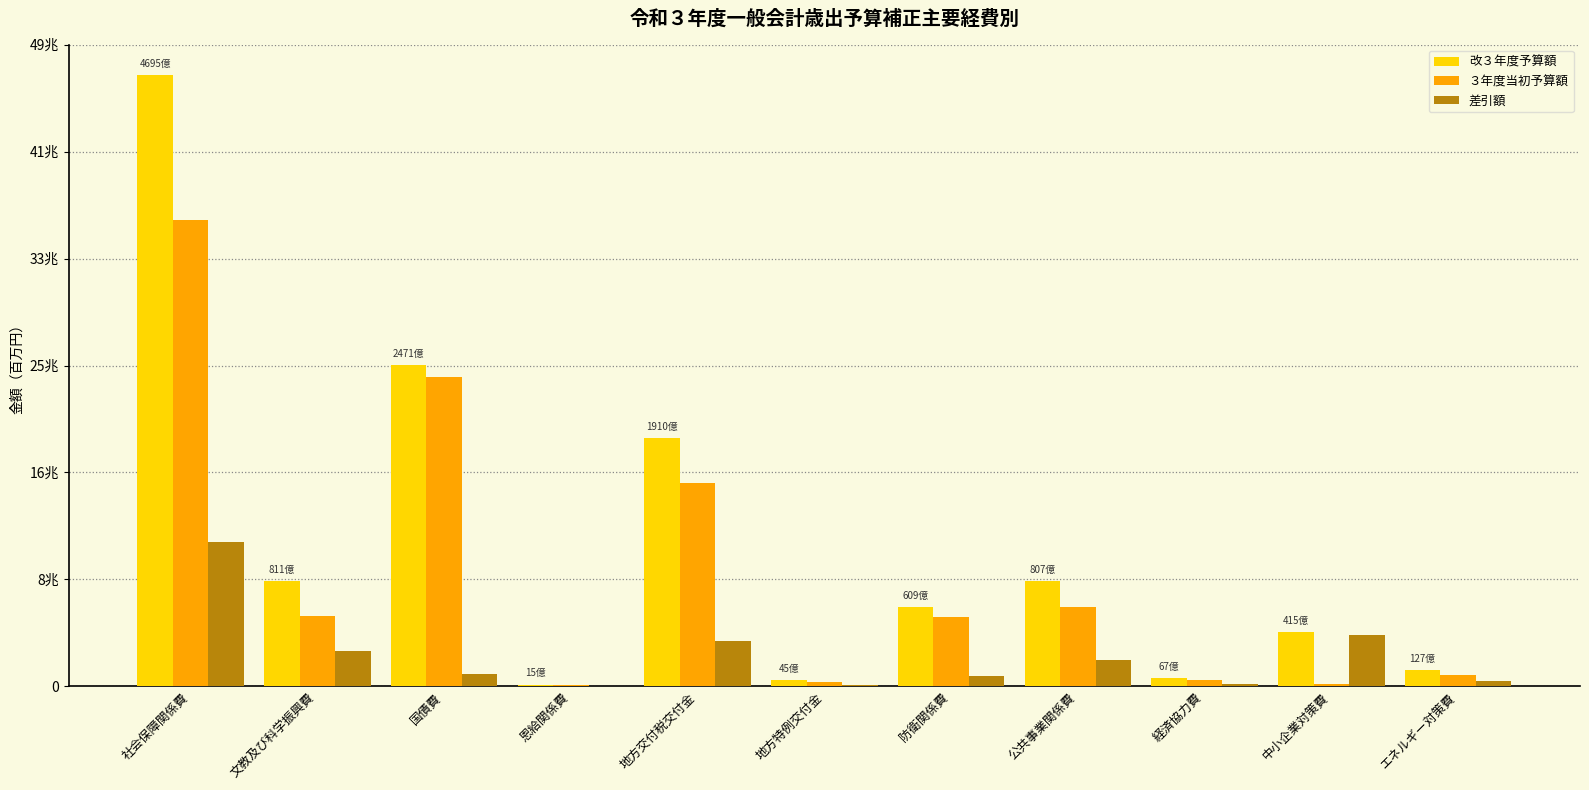

Are the bars grouped side by side (vs. stacked)?

Yes